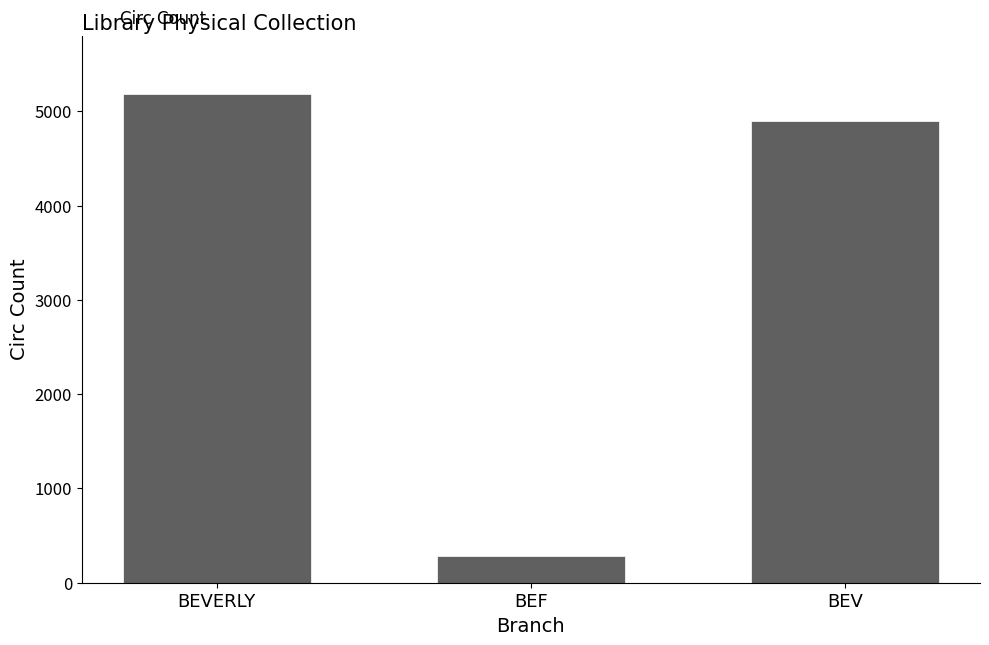

Rank the categories by value from highest to lowest.

BEVERLY, BEV, BEF